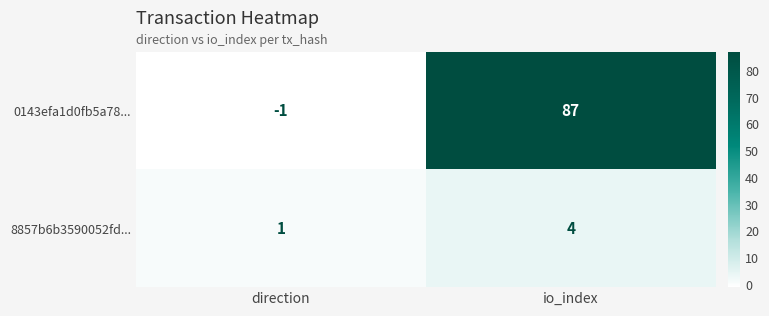

At io_index, list the series in order from smallest to largest.

8857b6b3590052fd..., 0143efa1d0fb5a78...